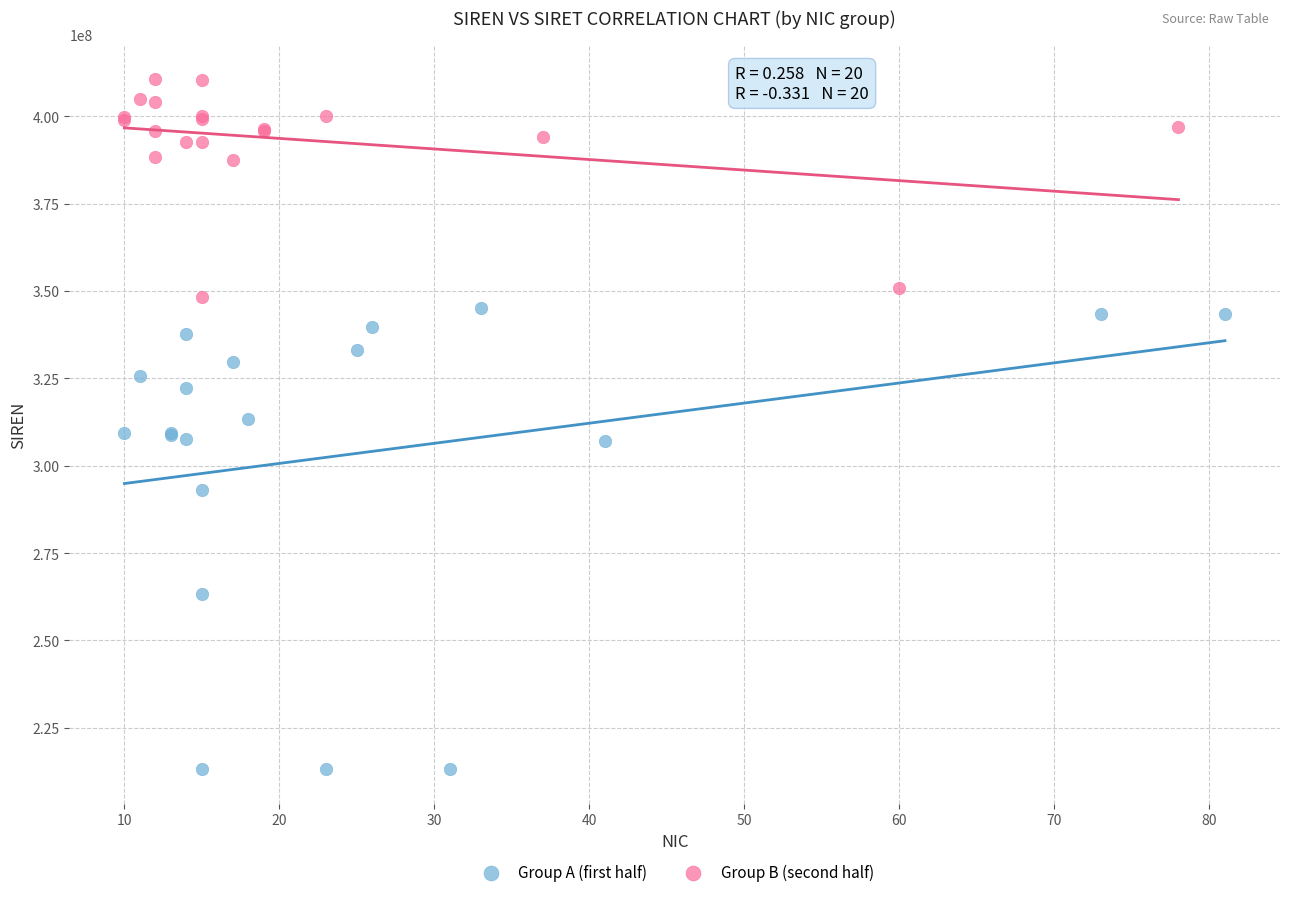

What are all the series names shown in the legend?

Group A (first half), Group B (second half)